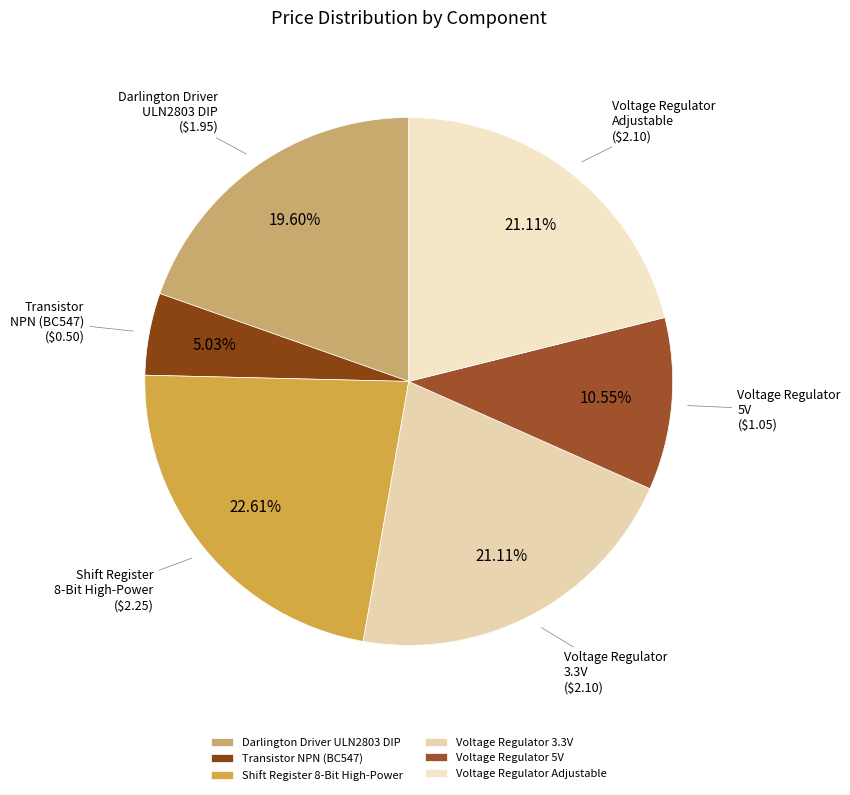

Which has a higher value, Voltage Regulator Adjustable or Transistor NPN (BC547)?

Voltage Regulator Adjustable